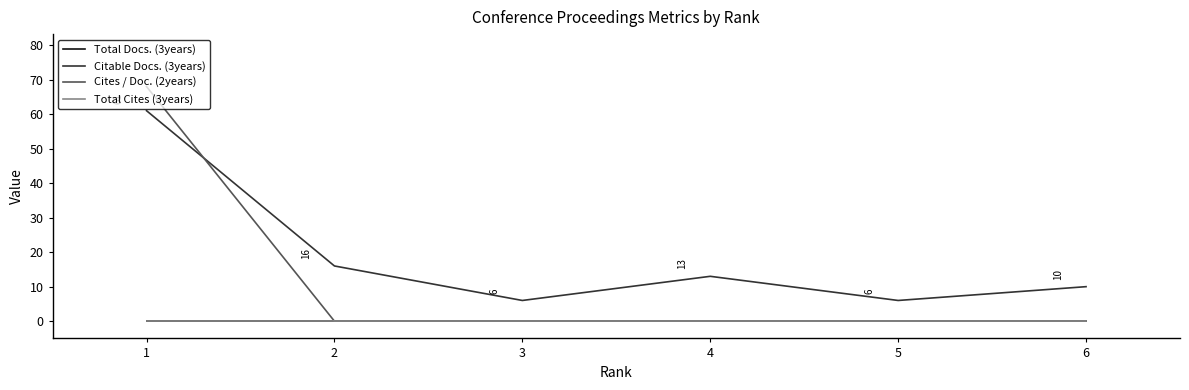

True or false: Citable Docs. (3years) has more than 1 points higher than both neighbors.

False